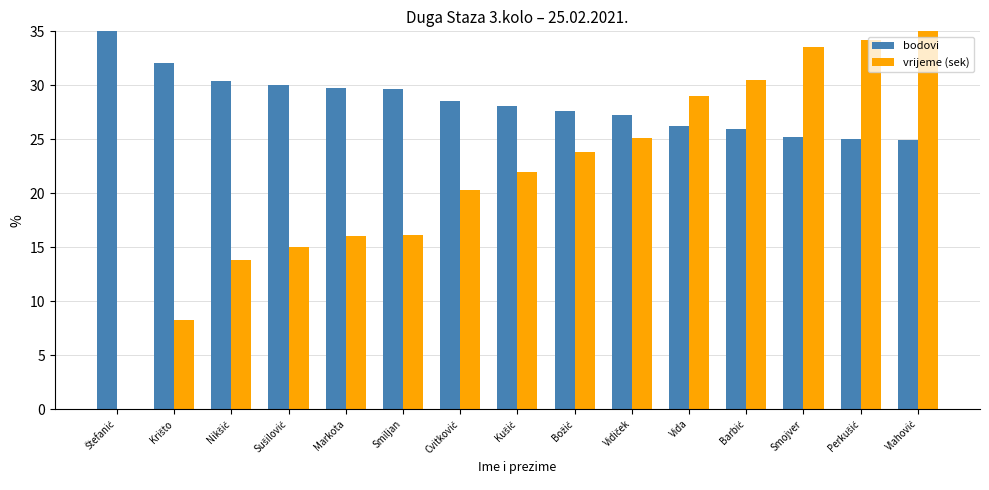

Read the vrijeme (sek) value at Markota.

16.0